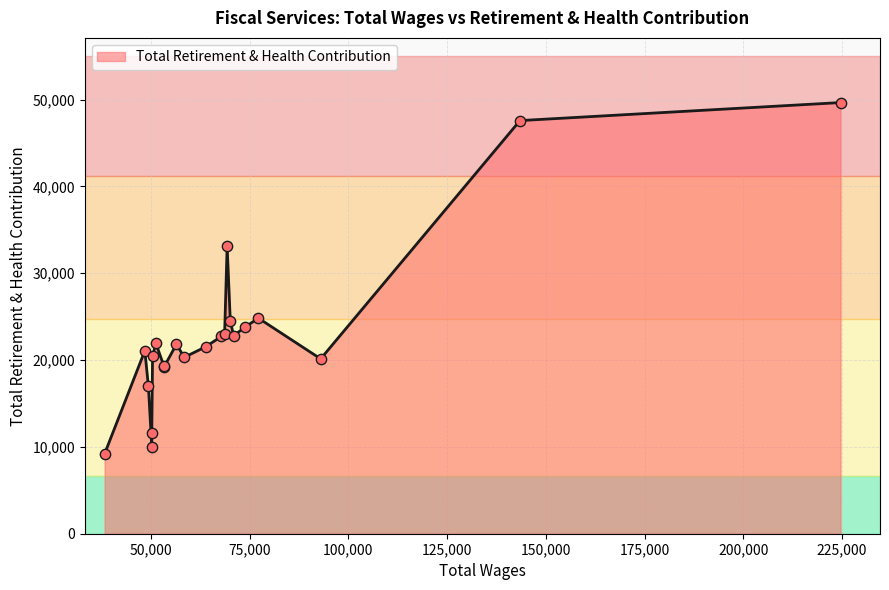

Between 70075 and 77169, which is larger?

77169